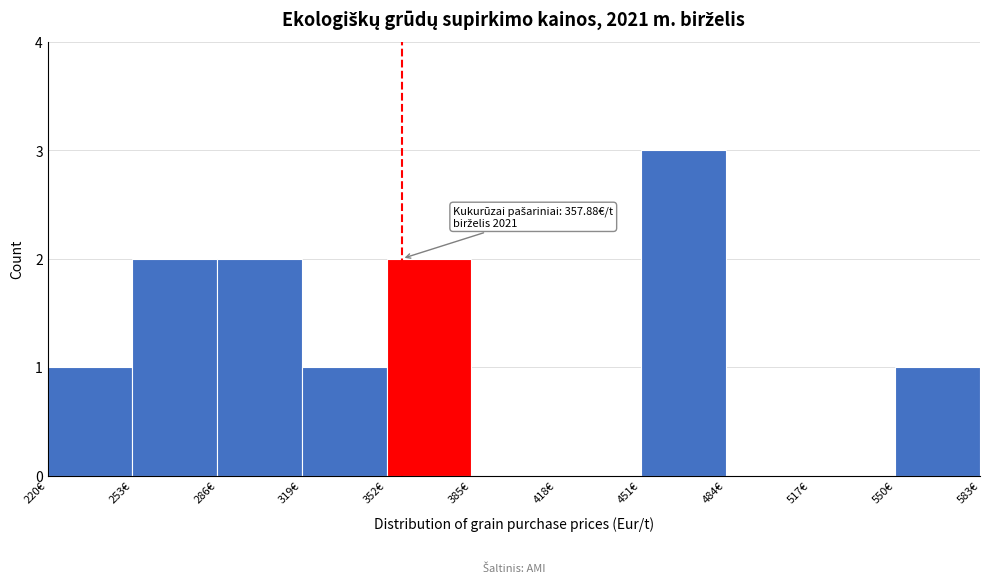

Which range on the x-axis has the tallest bar?

451 to 484